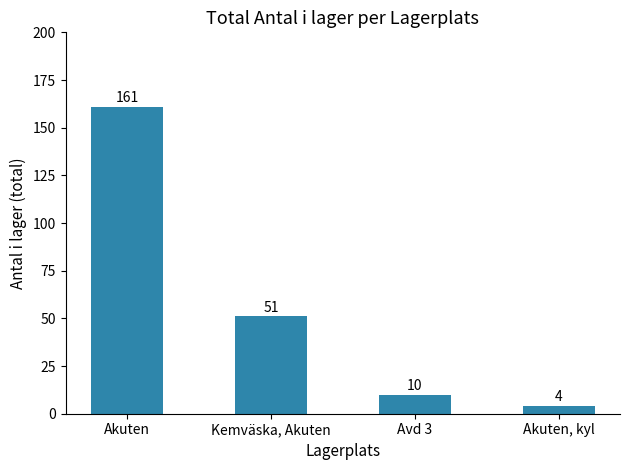

Which has a higher value, Avd 3 or Akuten?

Akuten